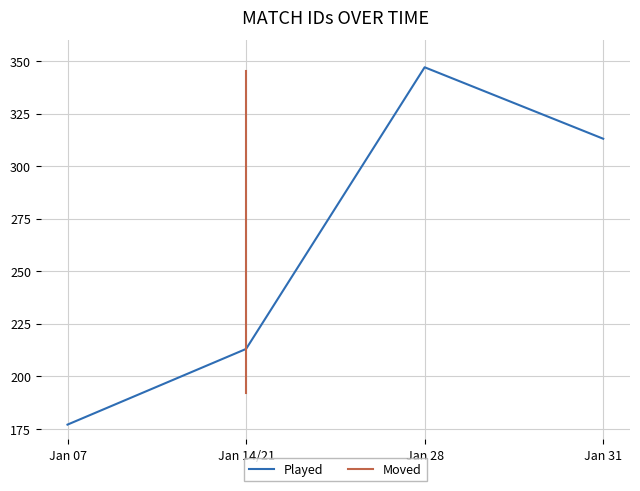

Rank the categories by value from highest to lowest.

Jan 28, Jan 31, Jan 14/21, Jan 07